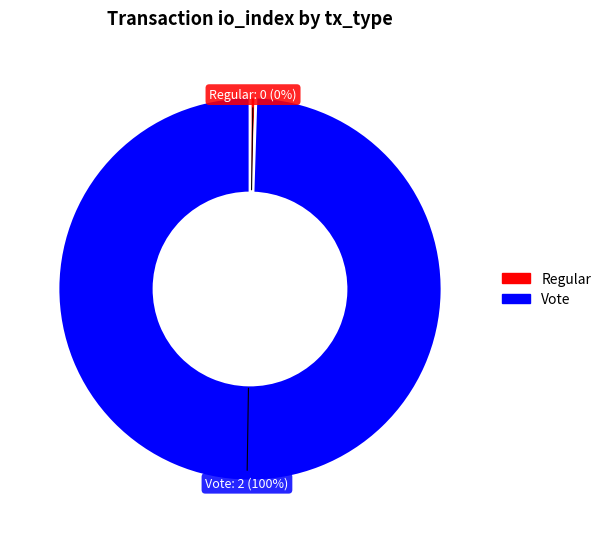

To the nearest percent, what portion does Vote represent?

100%